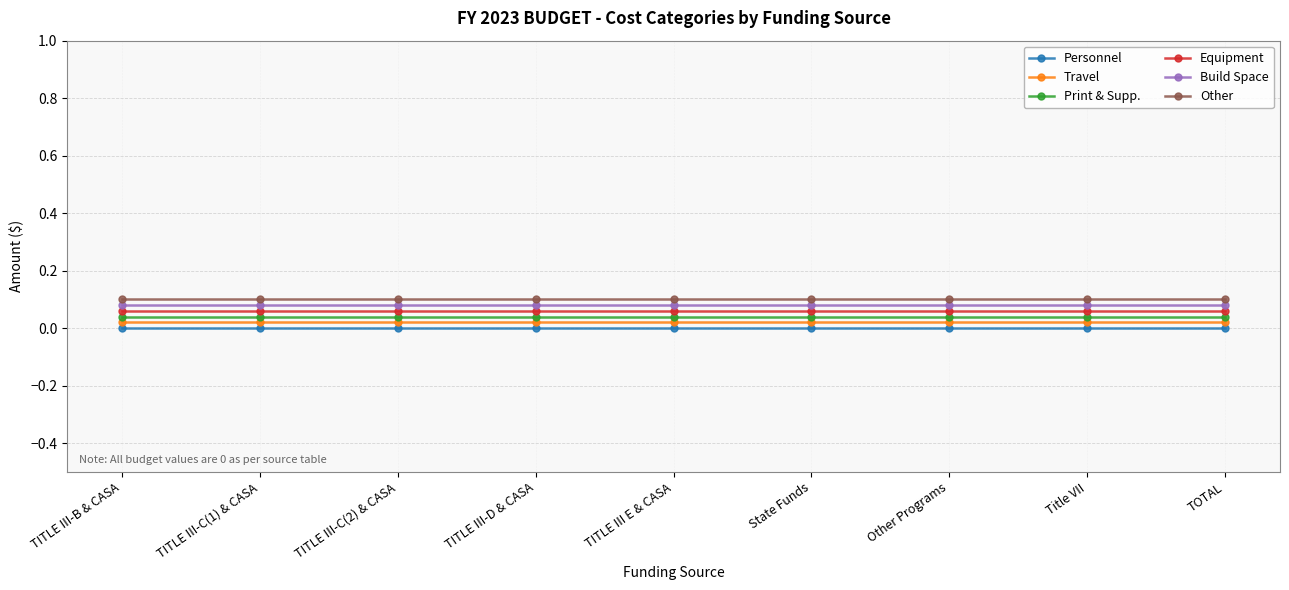

The value of Print & Supp. at Other Programs is 0.0. True or false?

True